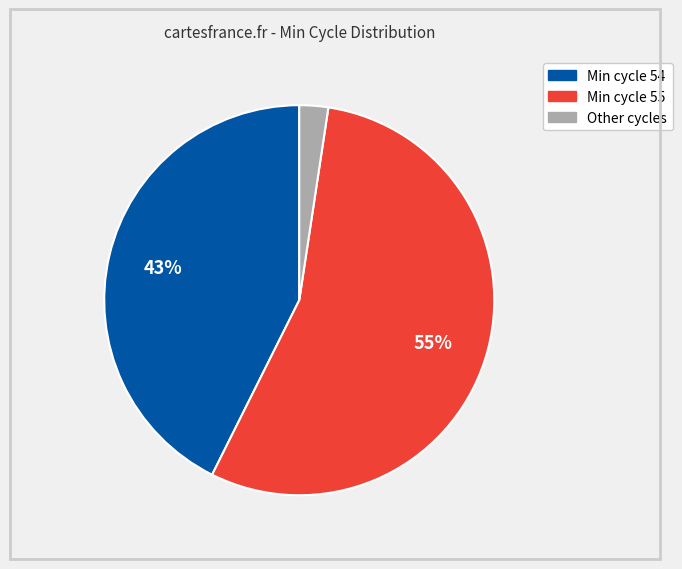

To the nearest percent, what is the average slice percentage?

33%